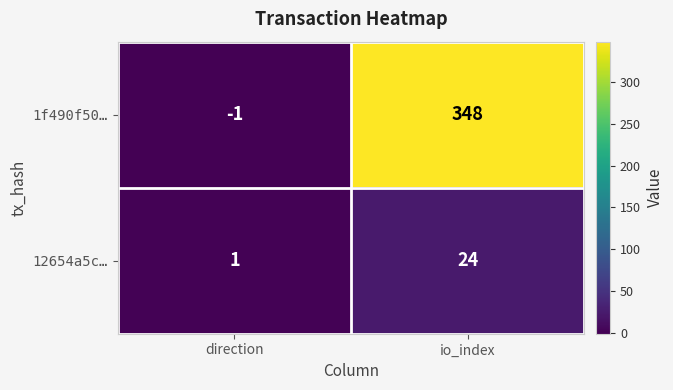

Which category has the lowest value across all series?

direction